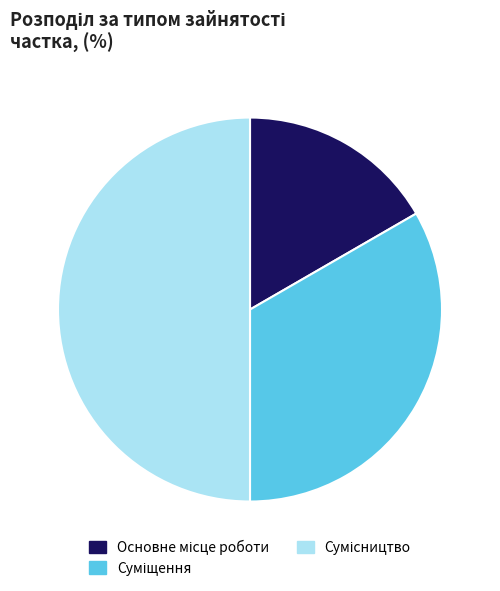

Is Основне місце роботи the majority of the pie?

No